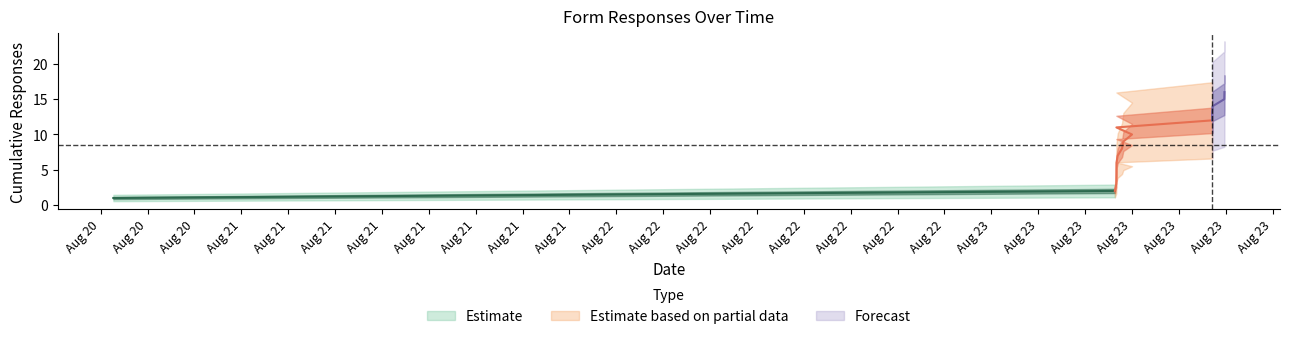

Which has a higher value, 2021-08-23 09:00:14 or 2021-08-20 15:48:22?

2021-08-23 09:00:14